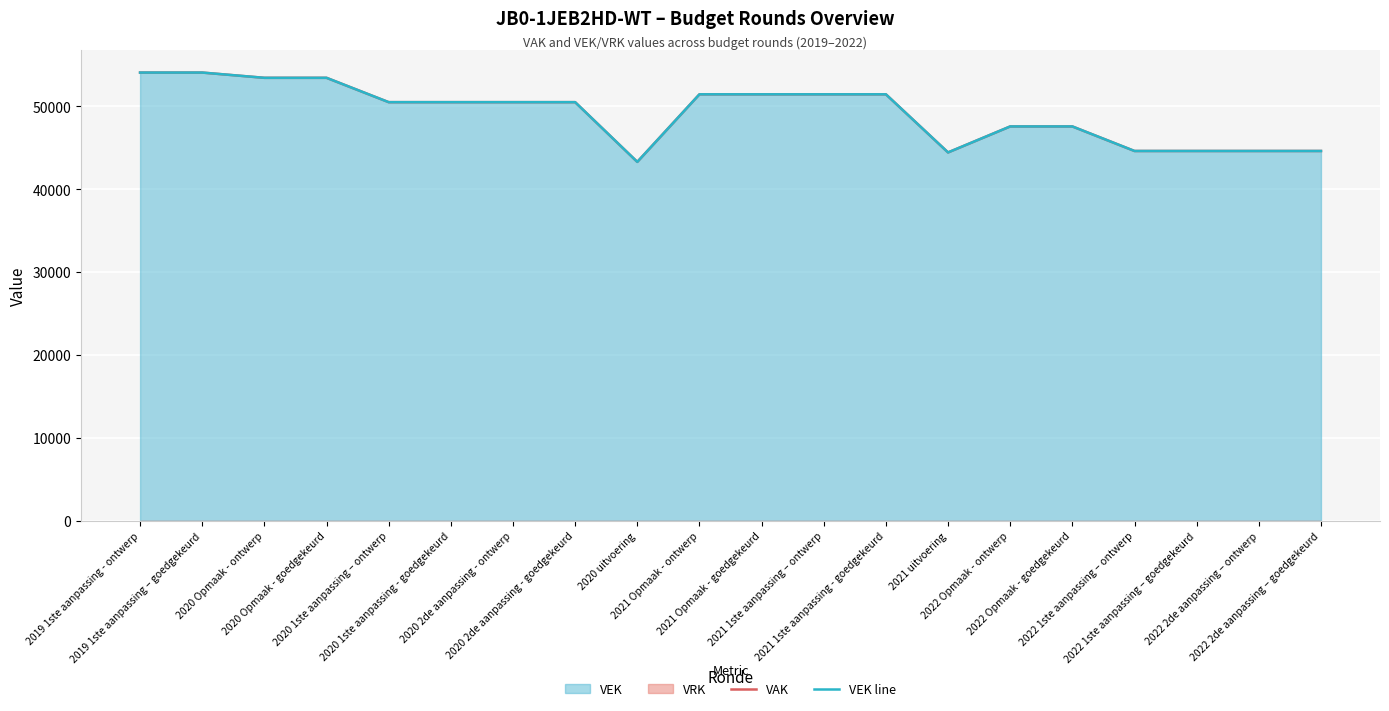

At which category does the chart reach its minimum across all series?

2020 uitvoering